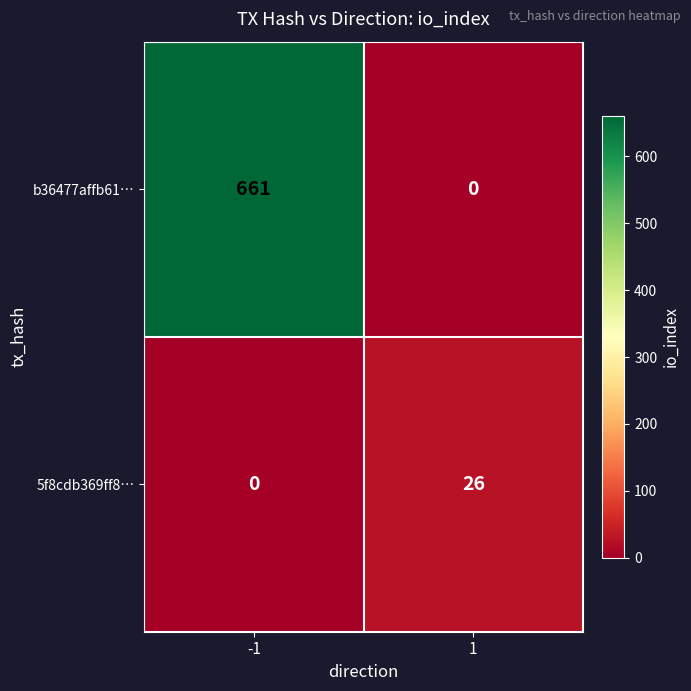

Reading left to right, extract all data points from this chart.

b36477affb61…: -1=661	1=0
5f8cdb369ff8…: -1=0	1=26